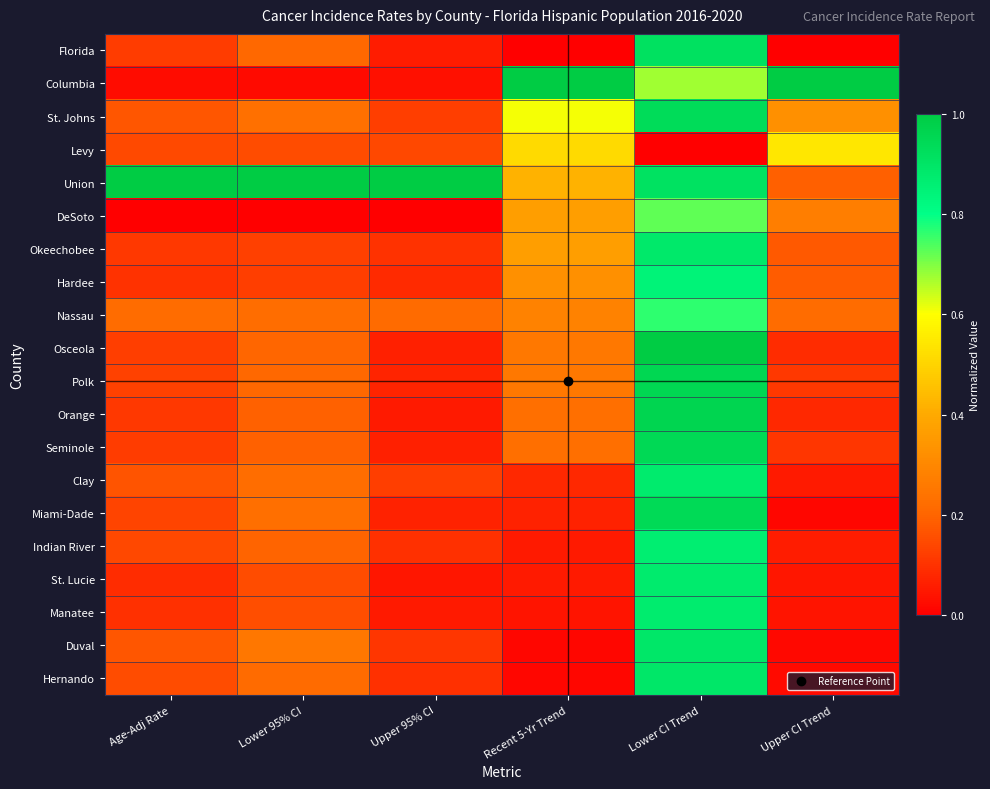

Which category has the highest value across all series?

Recent 5-Yr Trend